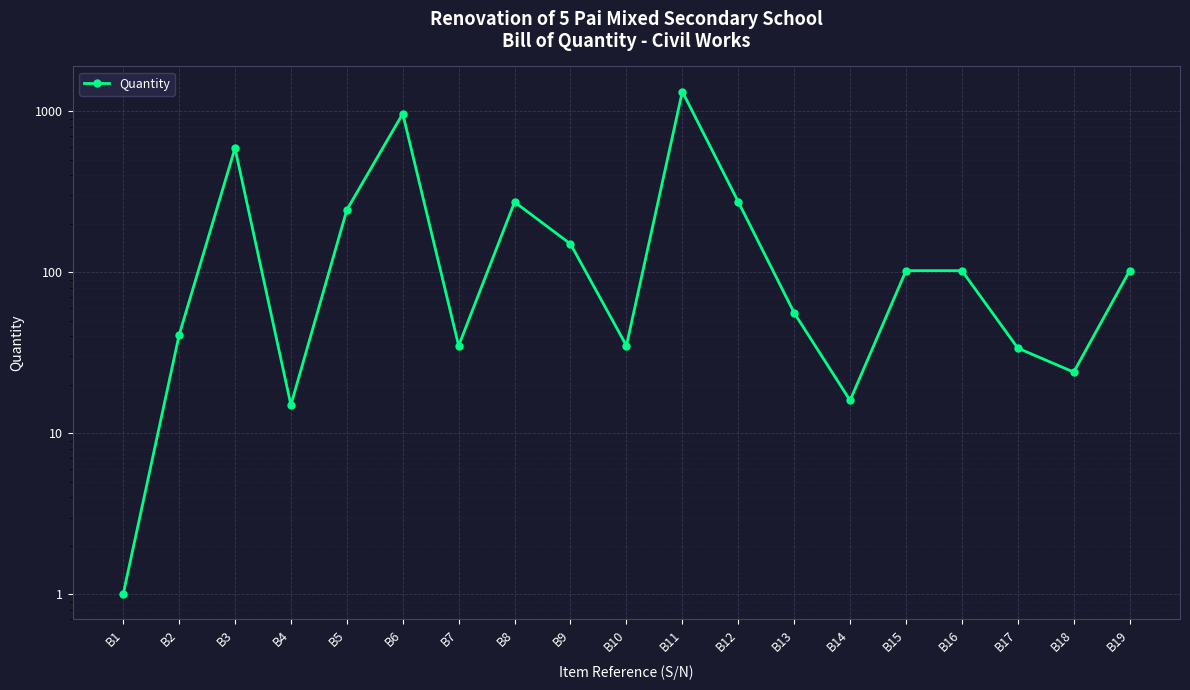

Which has a higher value, B12 or B13?

B12